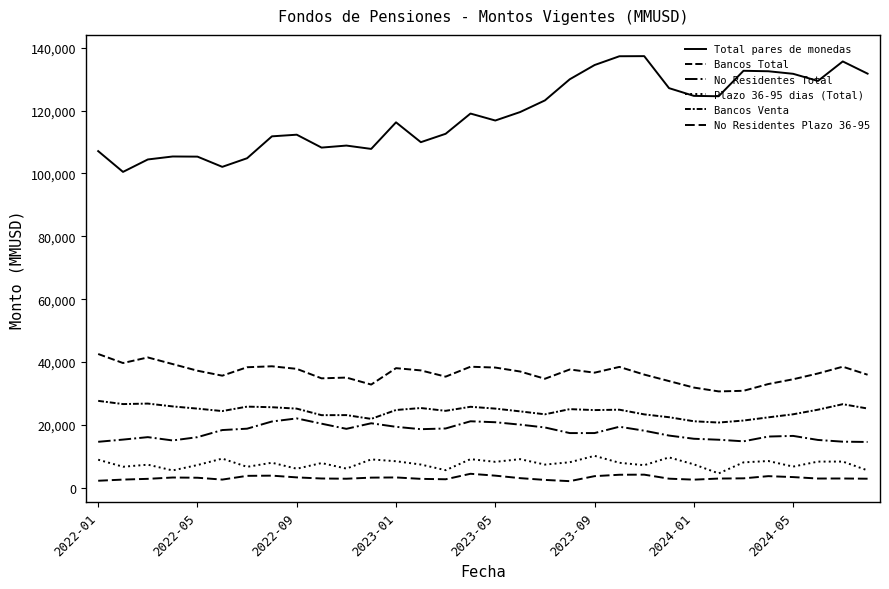

How many lines are shown in the chart?

6